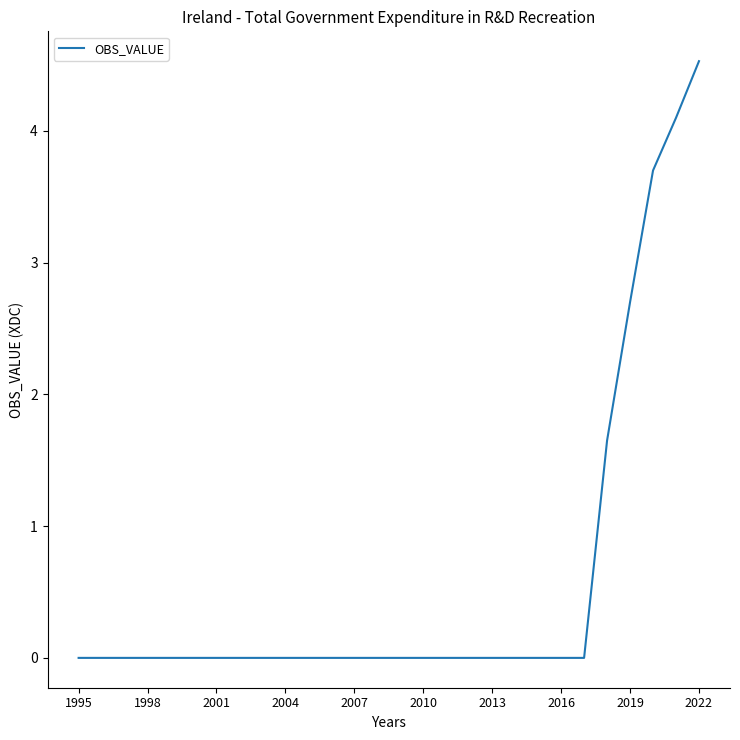

What is the difference between the maximum and minimum values?

4.5